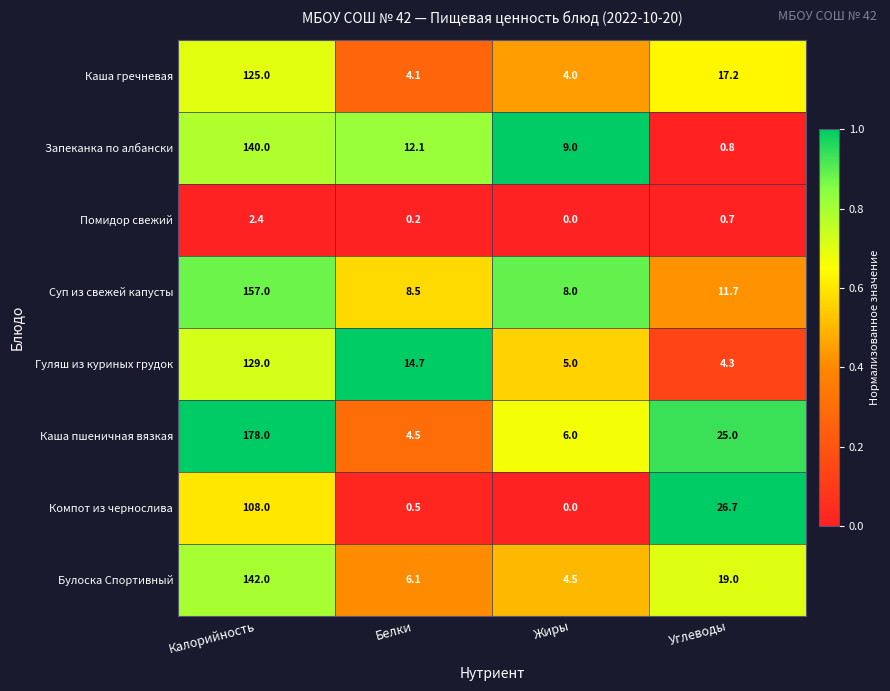

At which label is Компот из чернослива closest to 54?

Углеводы